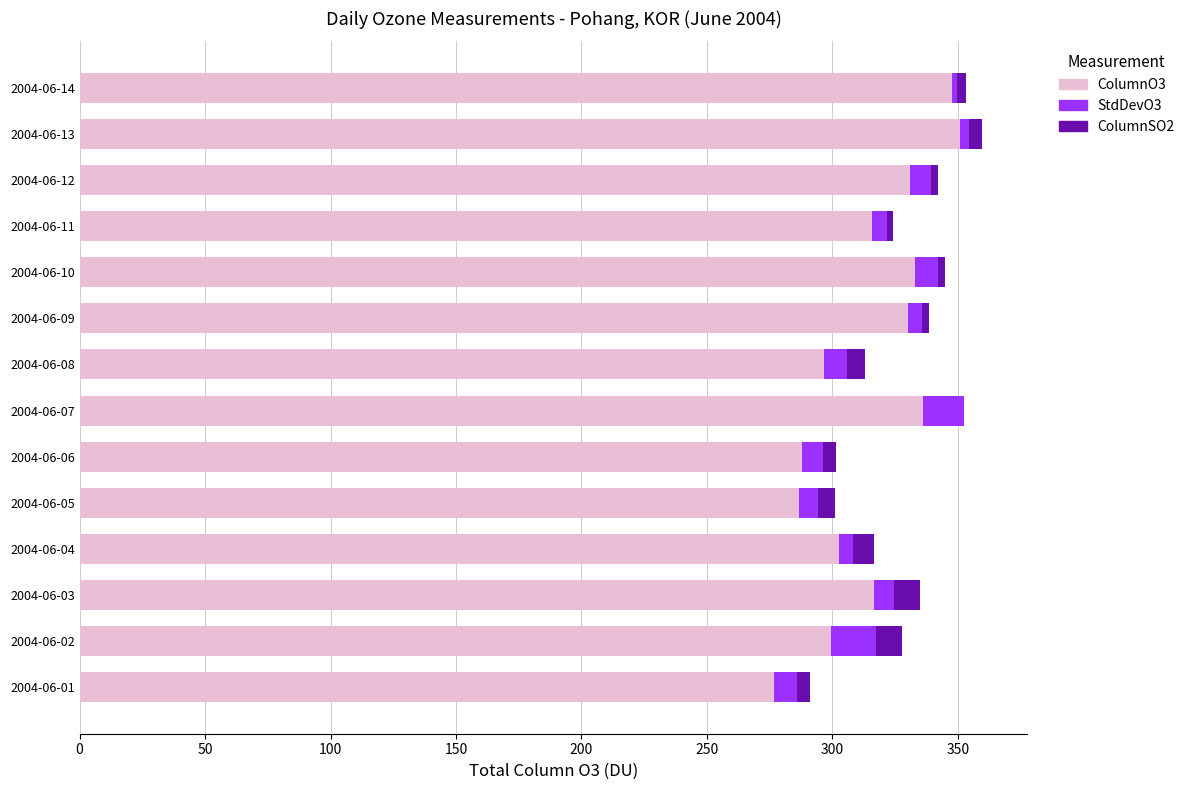

True or false: ColumnO3 has a value of 496.5 at 2004-06-11.

False